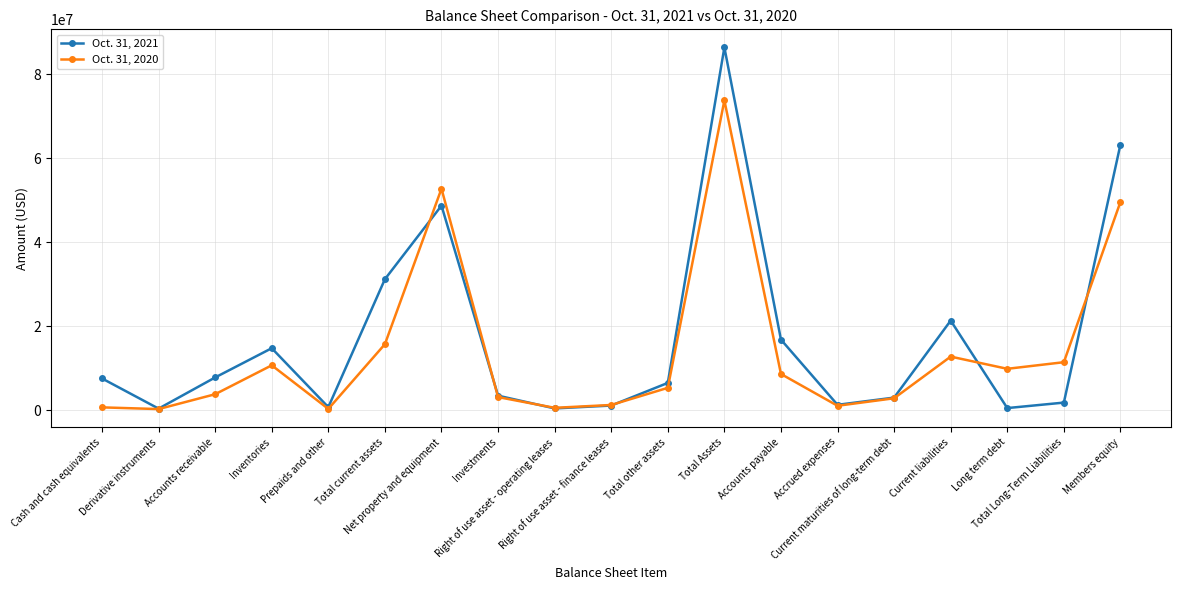

The value of Oct. 31, 2021 at Net property and equipment is 31629142. True or false?

False